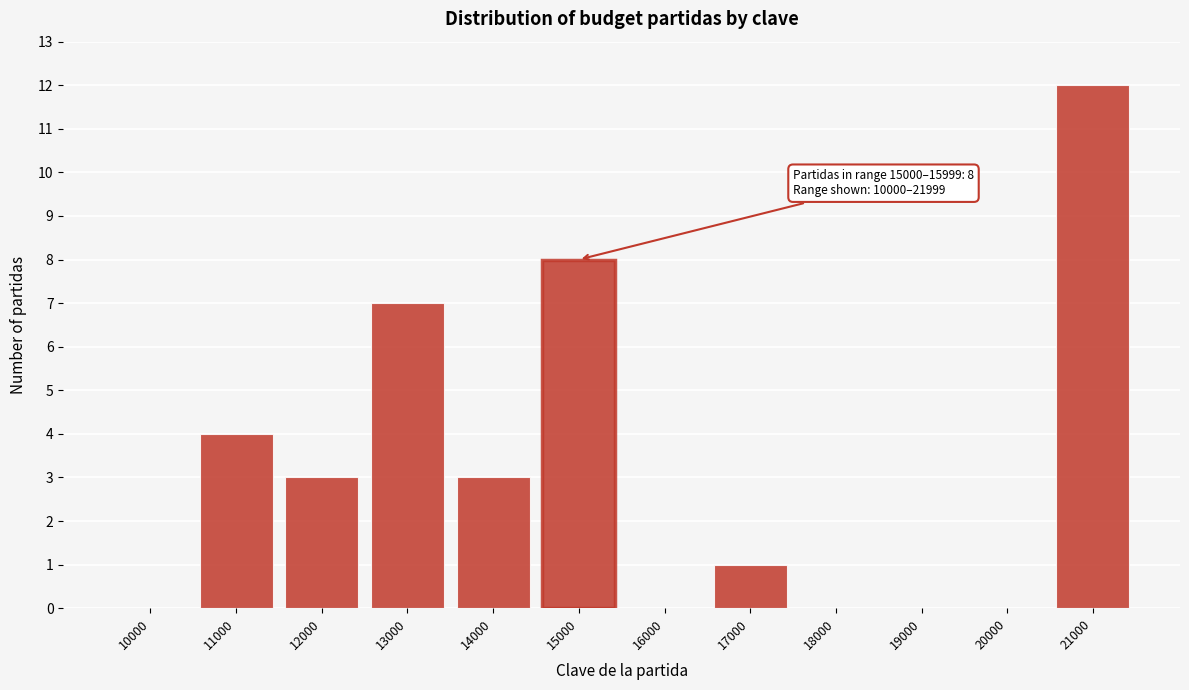

Reading right to left, extract all data points from this chart.

21000=12	20000=0	19000=0	18000=0	17000=1	16000=0	15000=8	14000=3	13000=7	12000=3	11000=4	10000=0